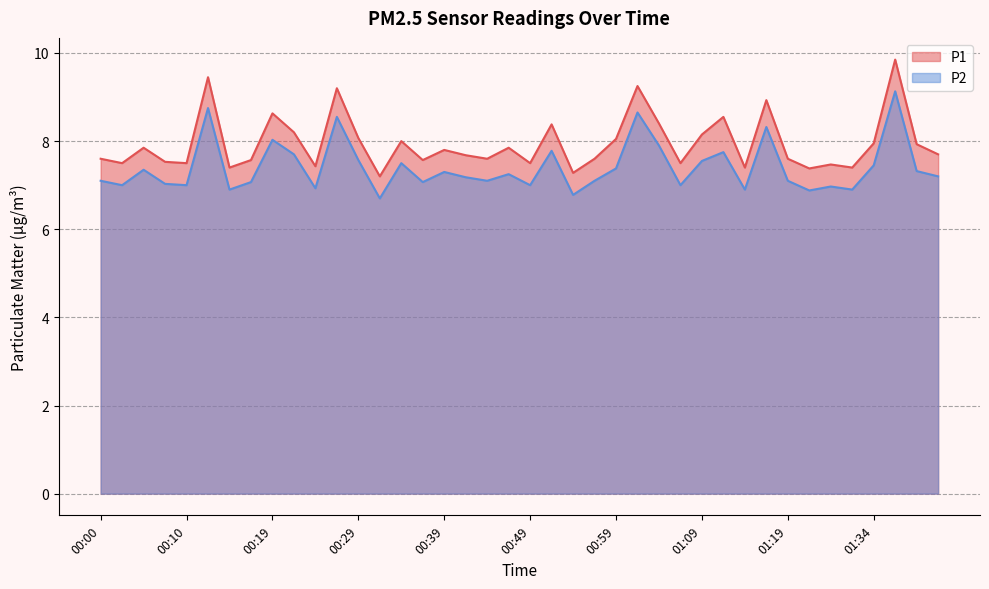

Where is P2 nearest to the value 7?

00:02